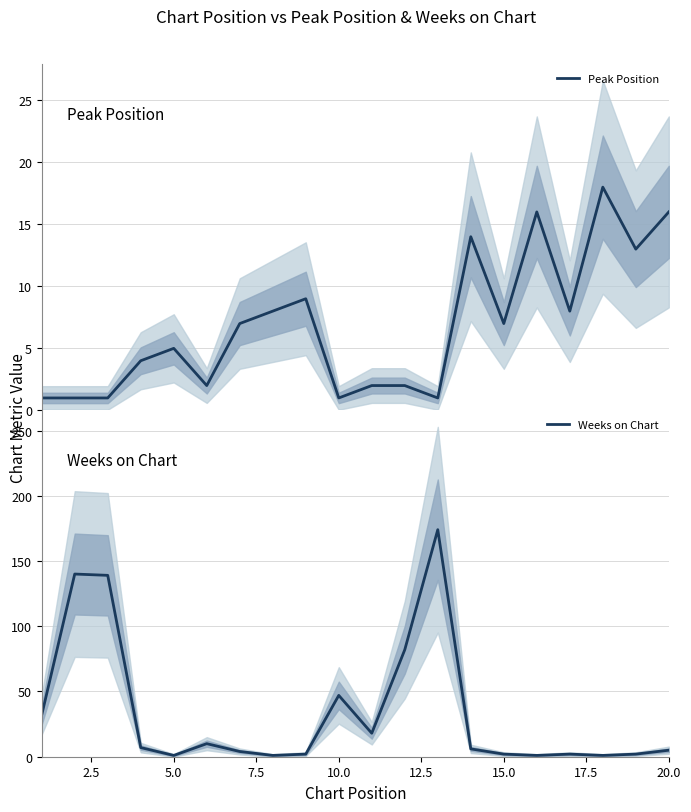

What is the highest value of the Peak Position series?

18